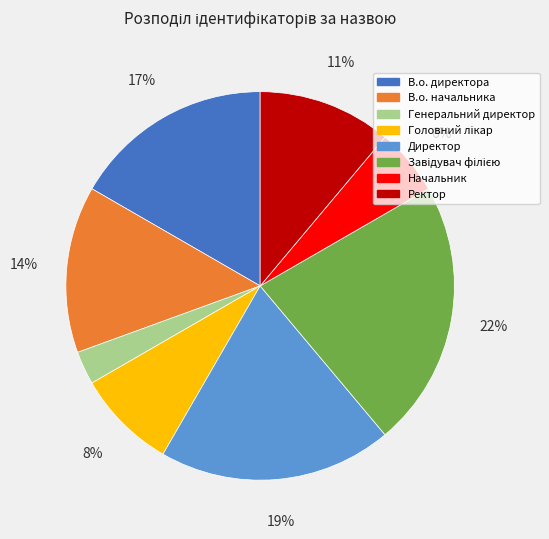

The В.о. директора slice represents 17% of the pie. True or false?

True